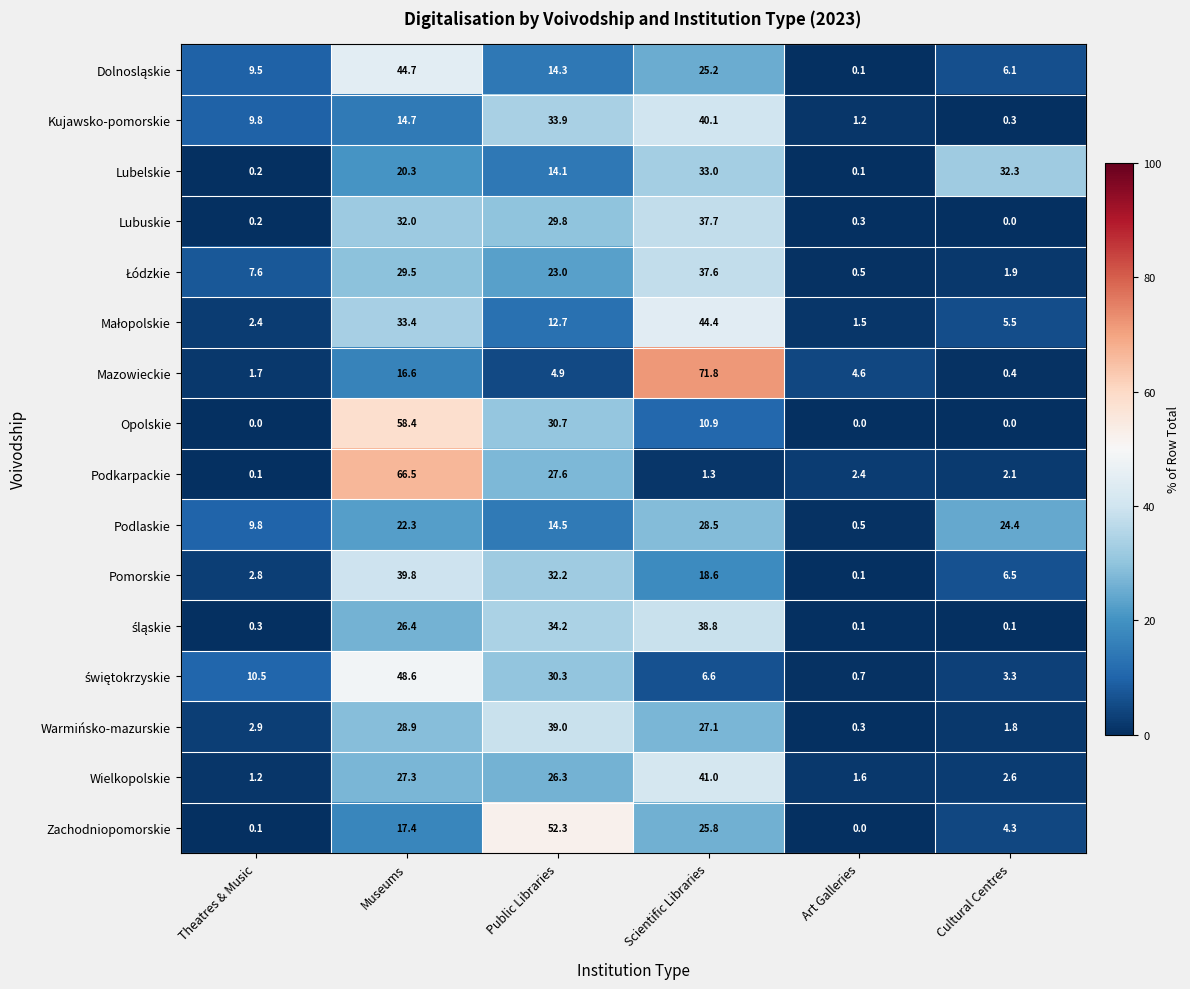

What is the sum of the Mazowieckie values at Art Galleries and Museums?

21.2